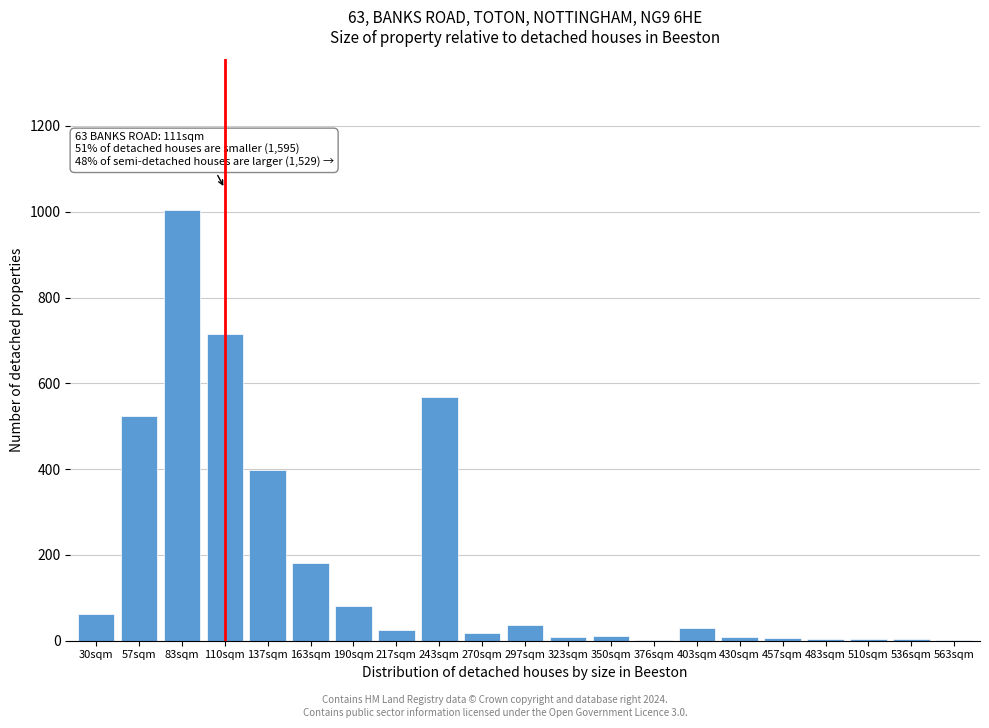

True or false: the data shows 8 at 430sqm.

True